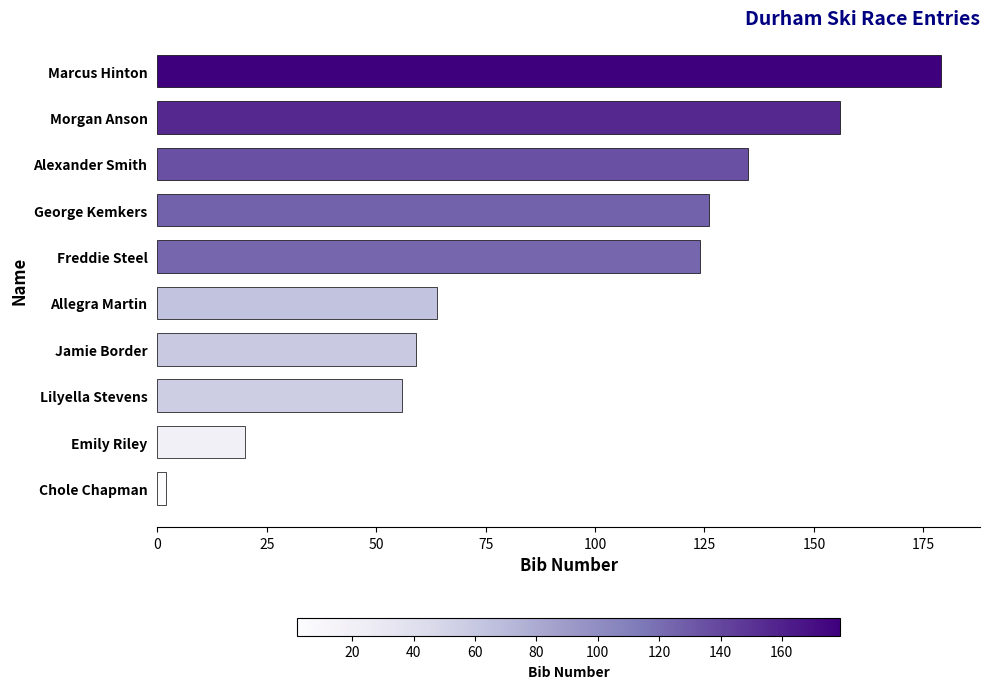

What is the smallest value displayed?

2